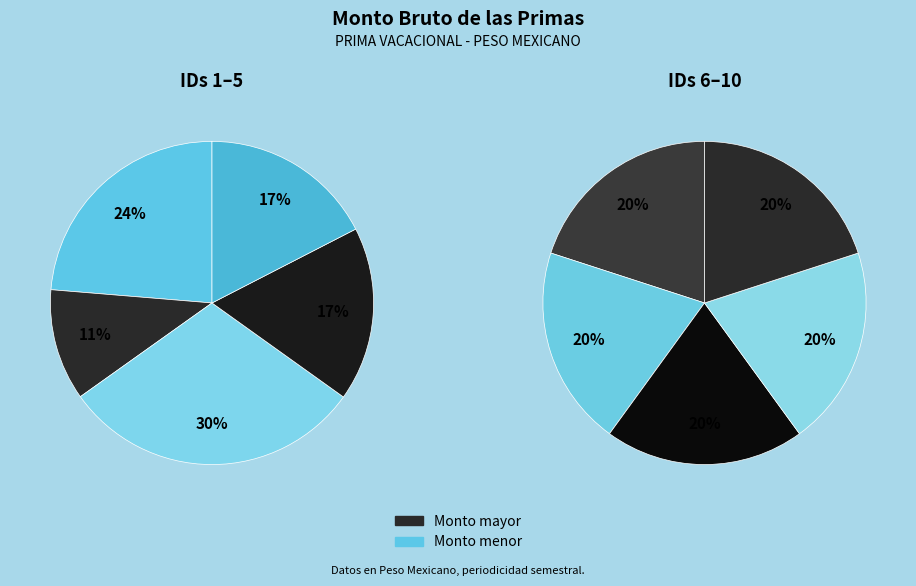

Combined, what portion of the pie is ID 1 and ID 10?

22.0%